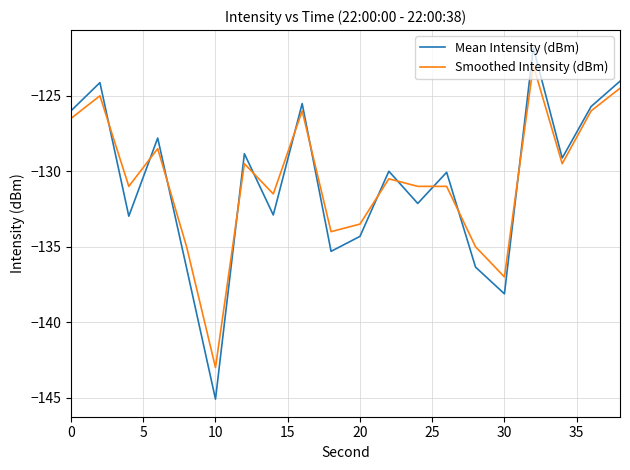

True or false: Mean Intensity (dBm) and Smoothed Intensity (dBm) cross at least once.

True